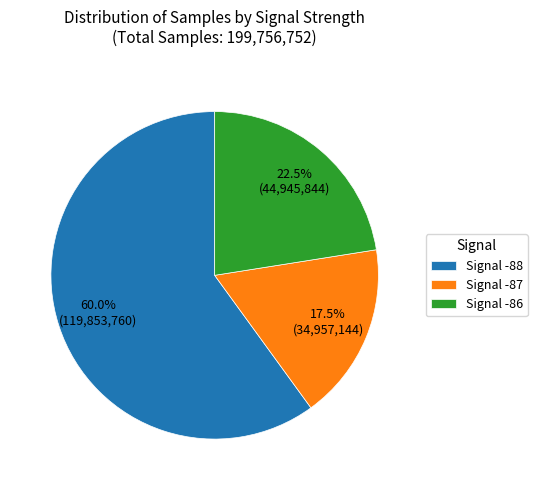

Does any single category account for the majority?

Yes